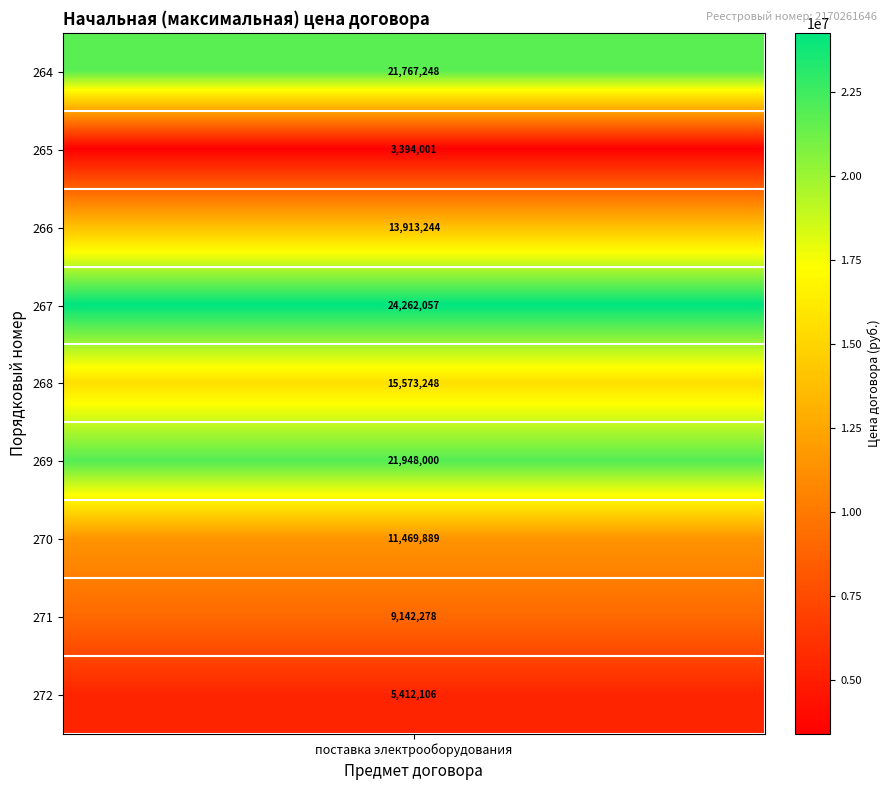

True or false: the data shows 5631252.2 at 267.

False